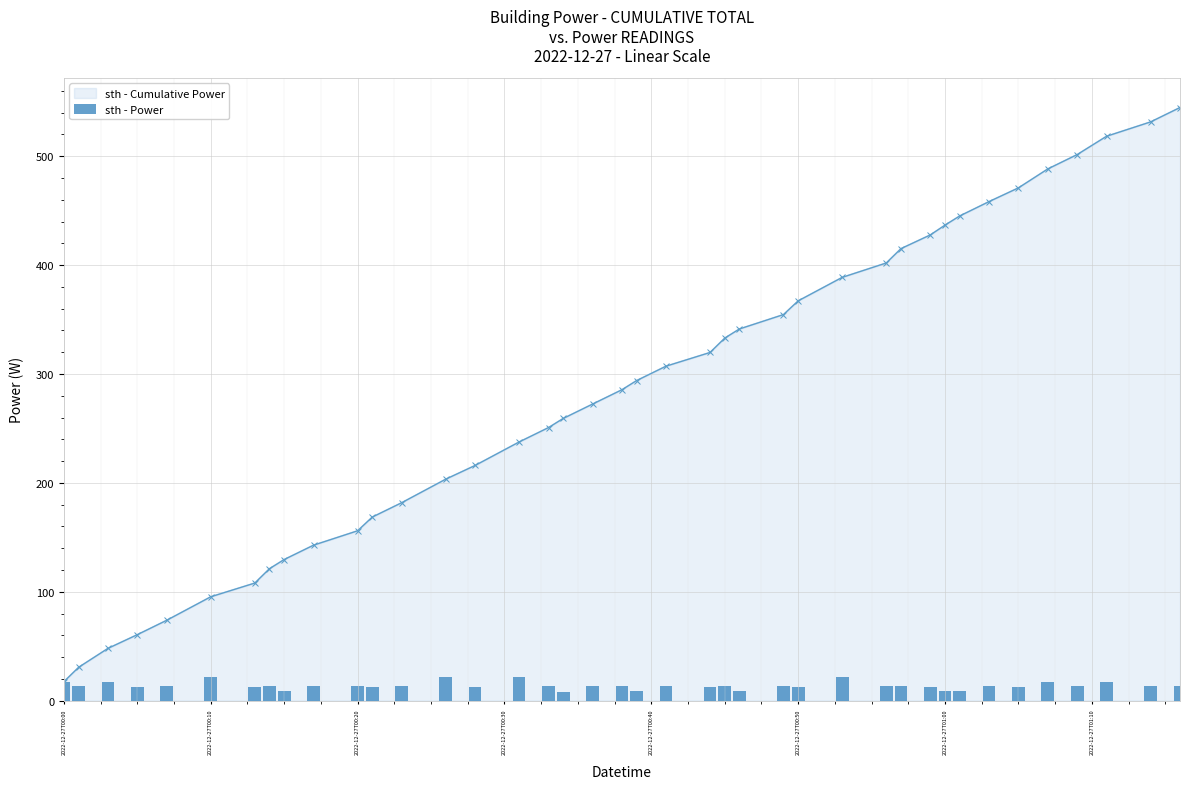

What is the lowest value of the sth - Cumulative Power series?

17.4